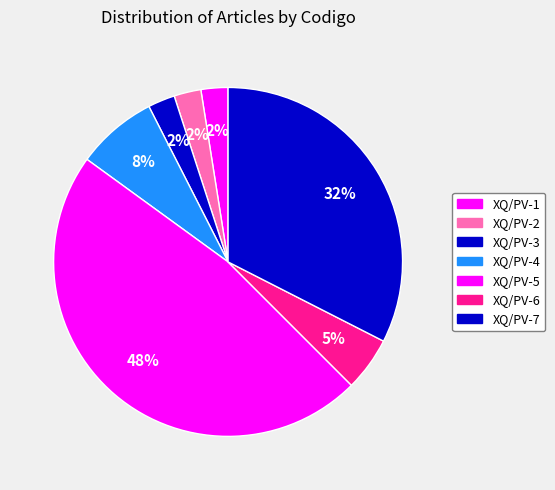

How many segments does this pie chart have?

7